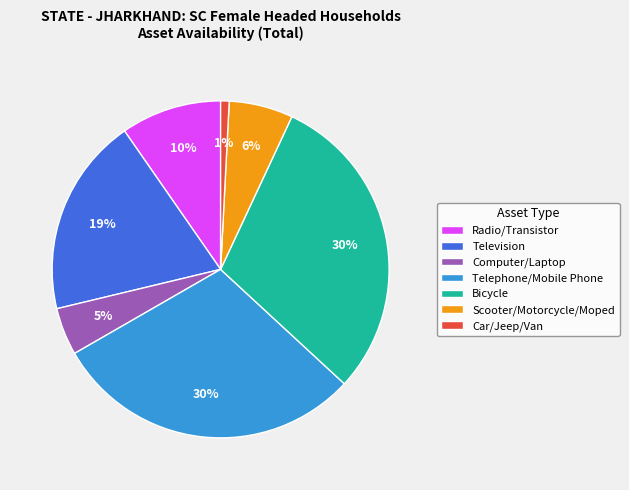

What percentage is the Telephone/Mobile Phone slice, to the nearest percent?

30%